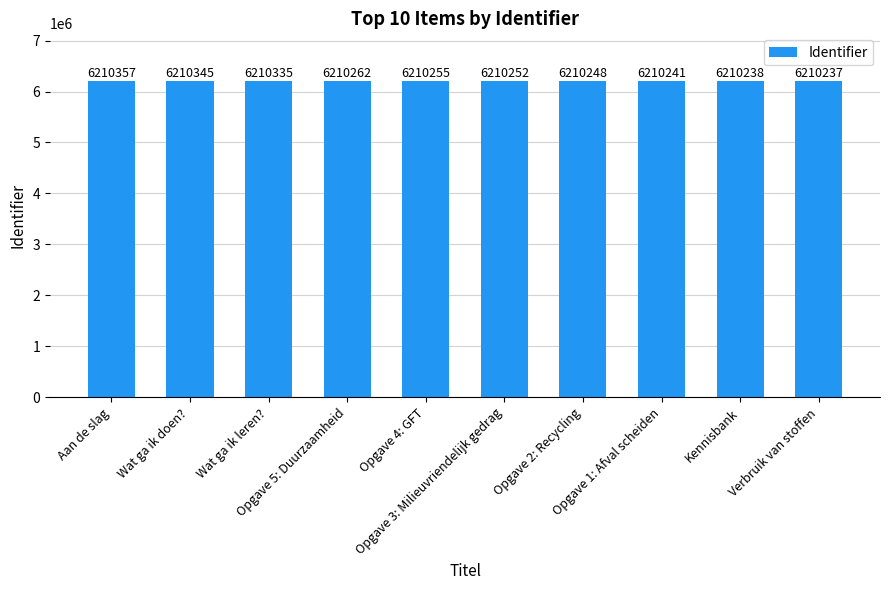

Is it true that the value at Aan de slag is 2585329?

False